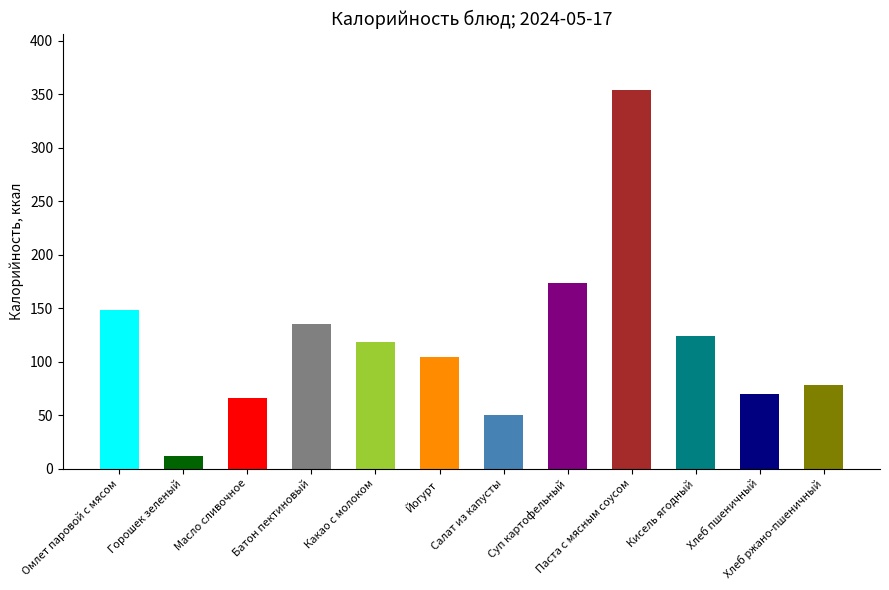

What is the highest value of the Калорийность series?

353.7